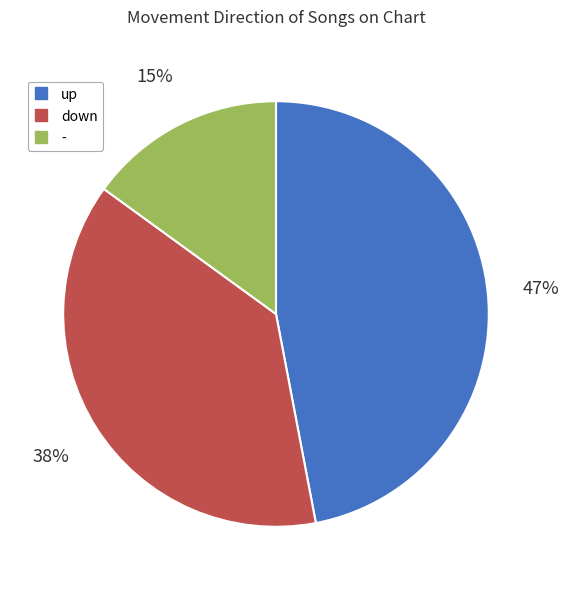

What is the ratio of the value at up to the value at -?

3.1